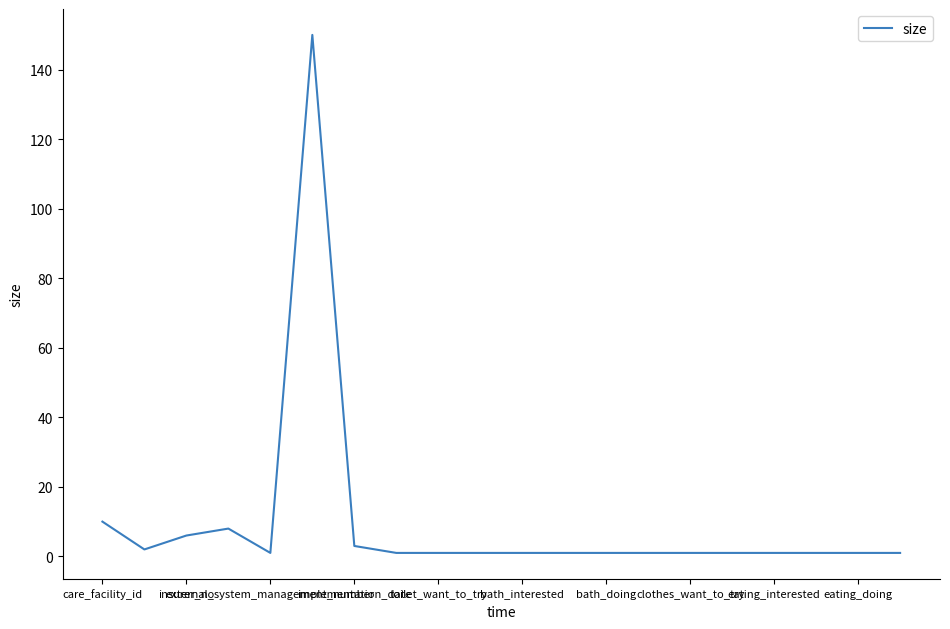

Reading left to right, what are all the values shown in this chart?

10	2	6	8	1	150	3	1	1	1	1	1	1	1	1	1	1	1	1	1